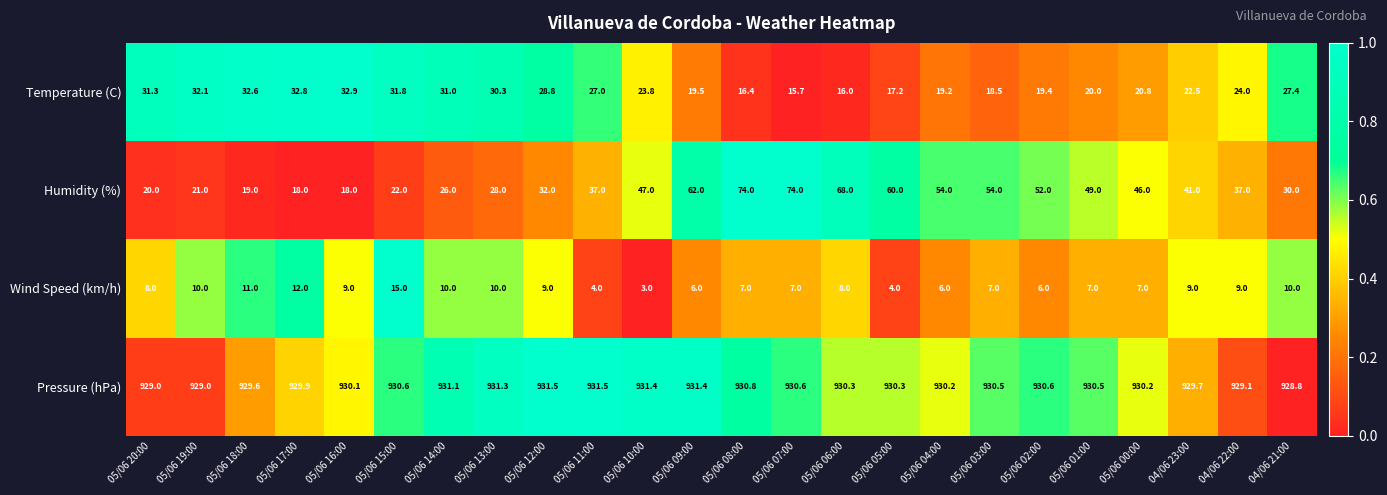

Which series has the largest total across all categories?

Pressure (hPa)